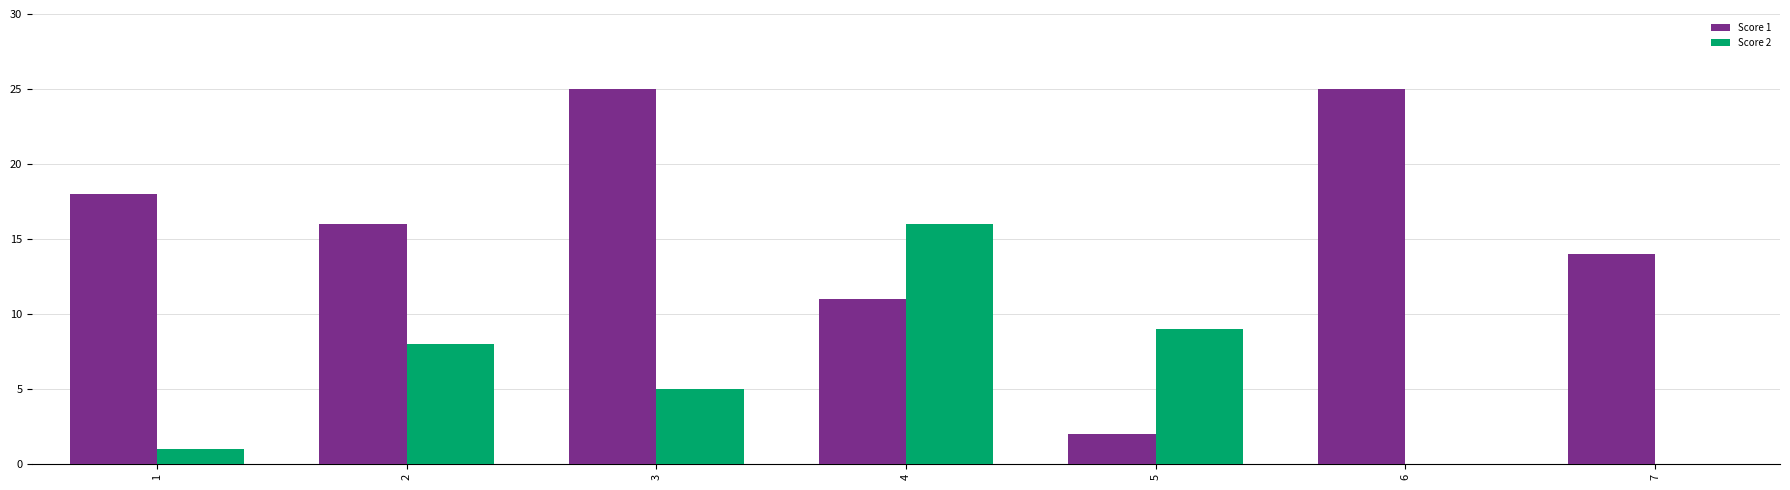

Is it true that Score 1 equals 9 at 7?

False